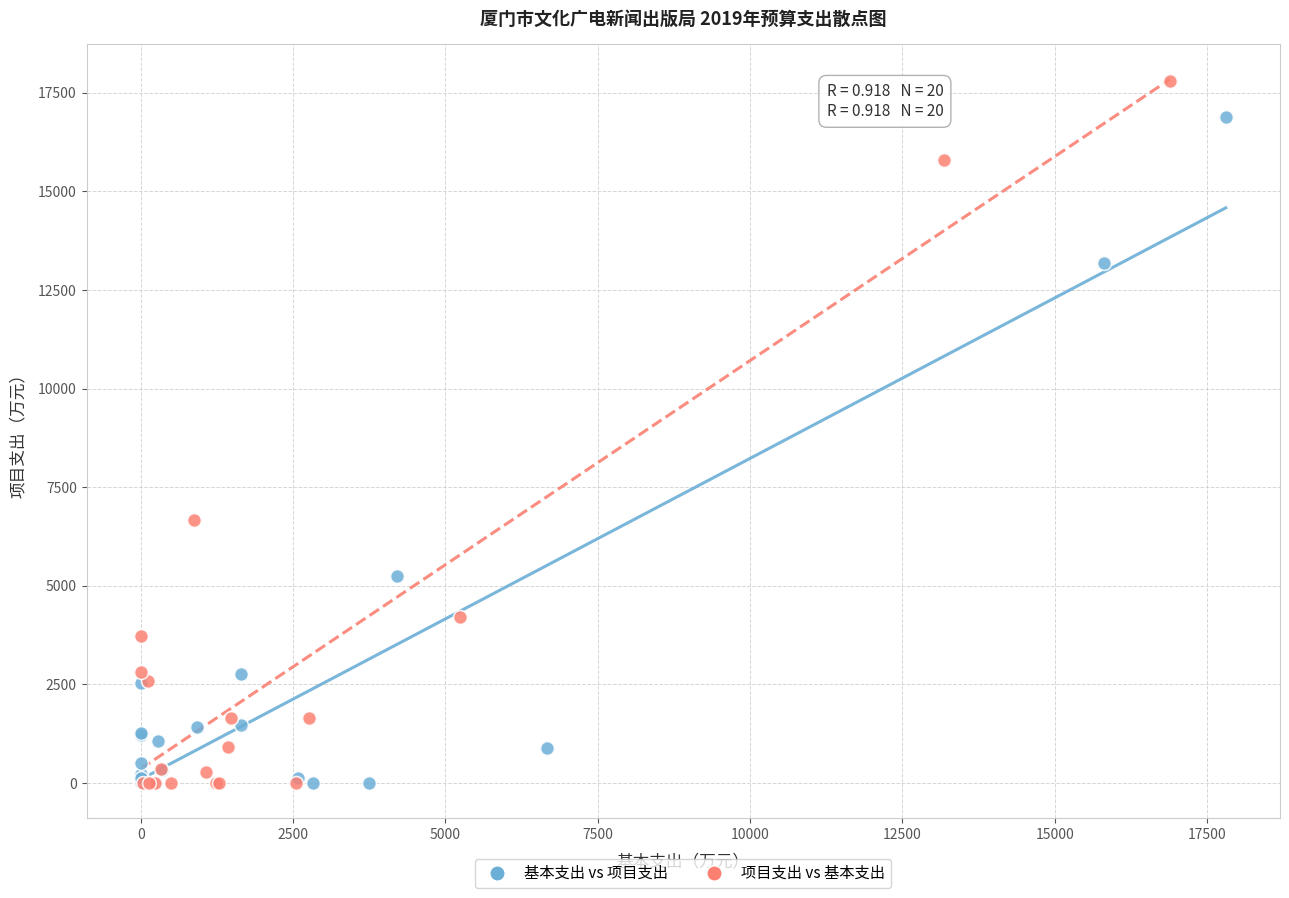

Which series has the widest spread of Y values?

项目支出 vs 基本支出